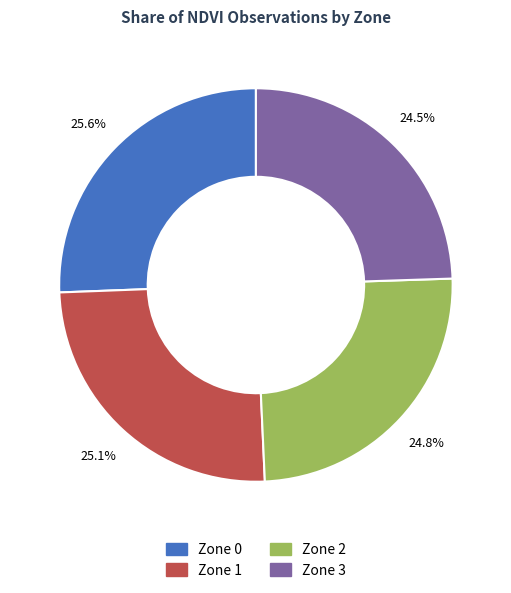

Is Zone 3 the majority of the pie?

No